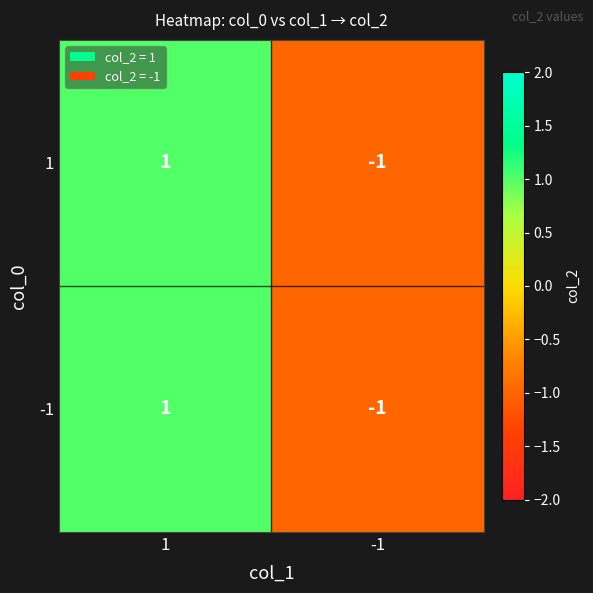

Reading left to right, what are all the values shown in this chart?

1: 1	-1
-1: 1	-1